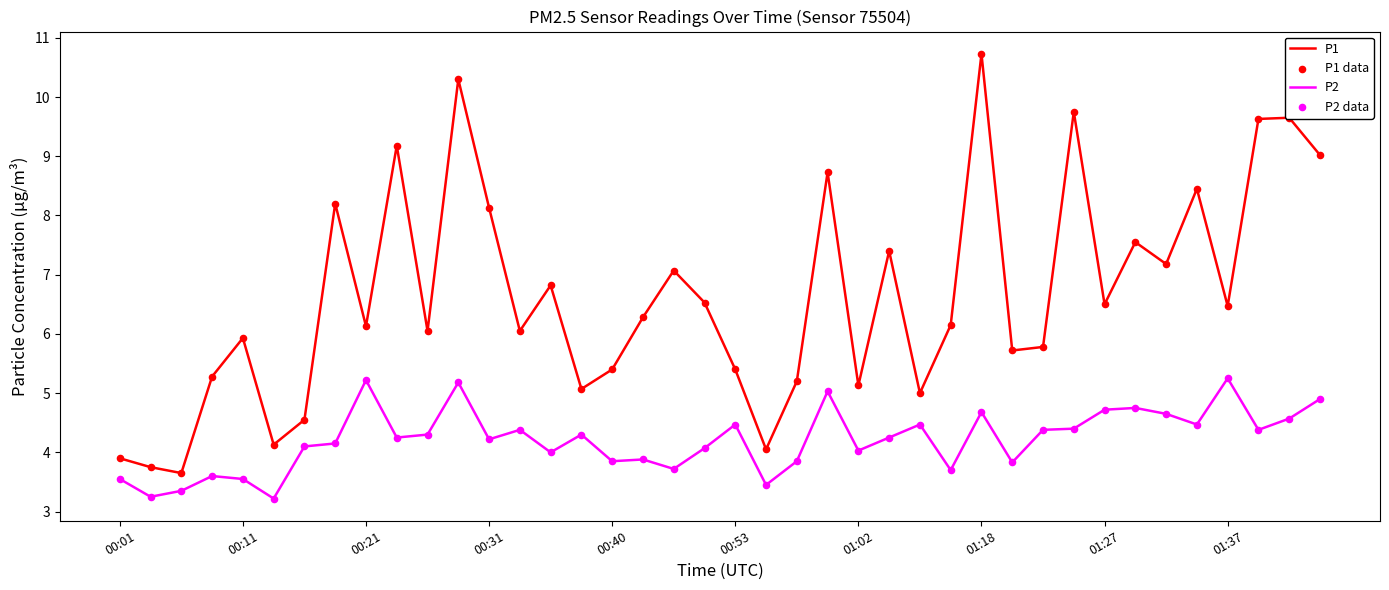

Which series has the largest range (max minus min)?

P1